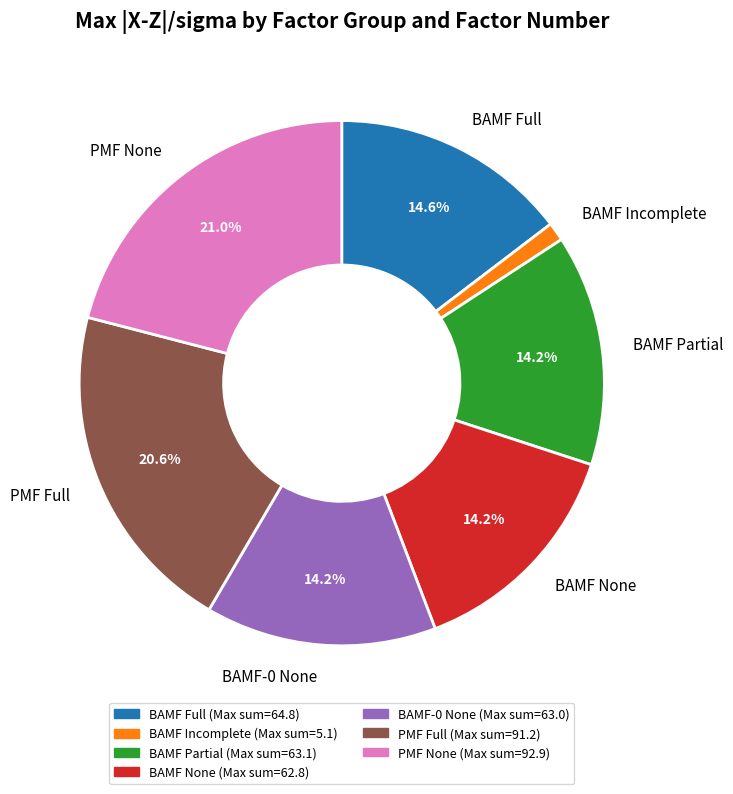

Does any single category account for the majority?

No